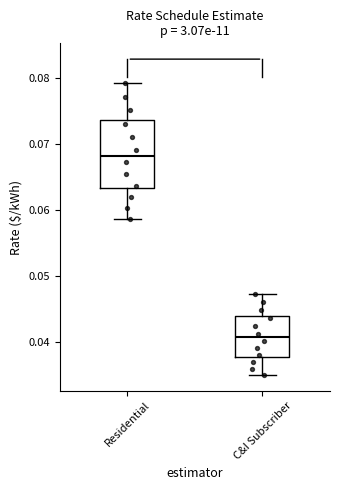

Reading left to right, transcribe this box plot: for each box, give where its median line is, the range the box spans, and where its two whiskers end, as read against the y-axis. The values are not printed on the chart, so give them approximately, as read against the axis.

Residential: median 0.068, box 0.063 to 0.074, whiskers 0.059 to 0.079
C&I Subscriber: median 0.041, box 0.038 to 0.044, whiskers 0.035 to 0.047